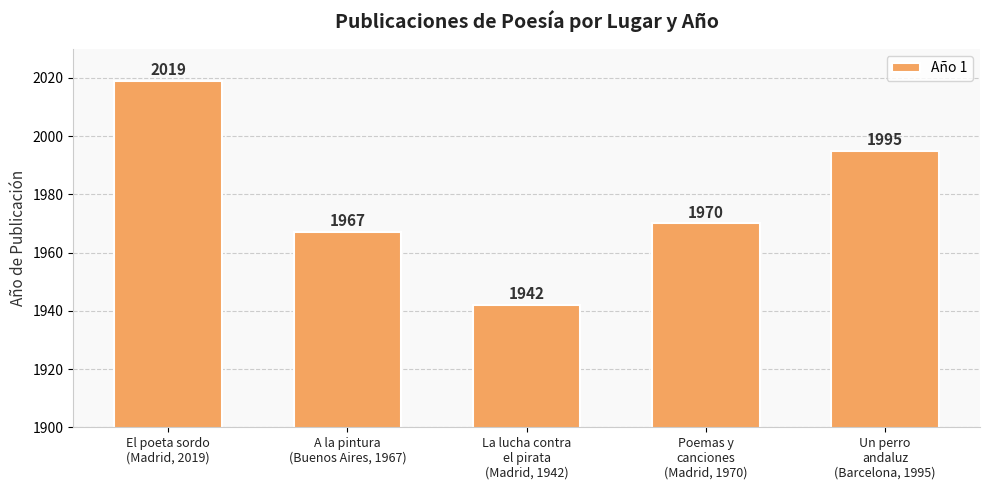

The chart shows a value of 3602 at El poeta sordo
(Madrid, 2019). True or false?

False